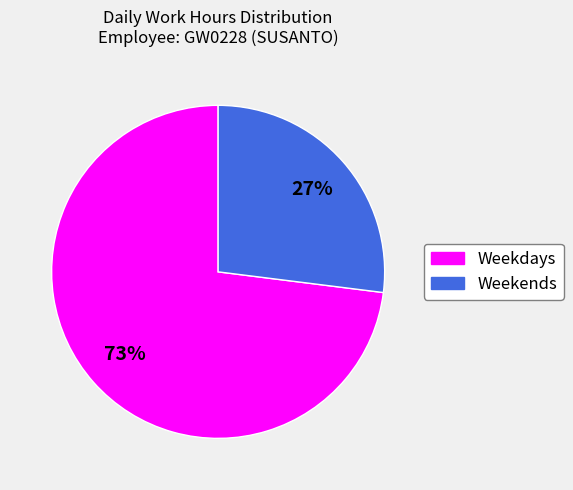

Is there any slice that represents more than half of the pie?

Yes